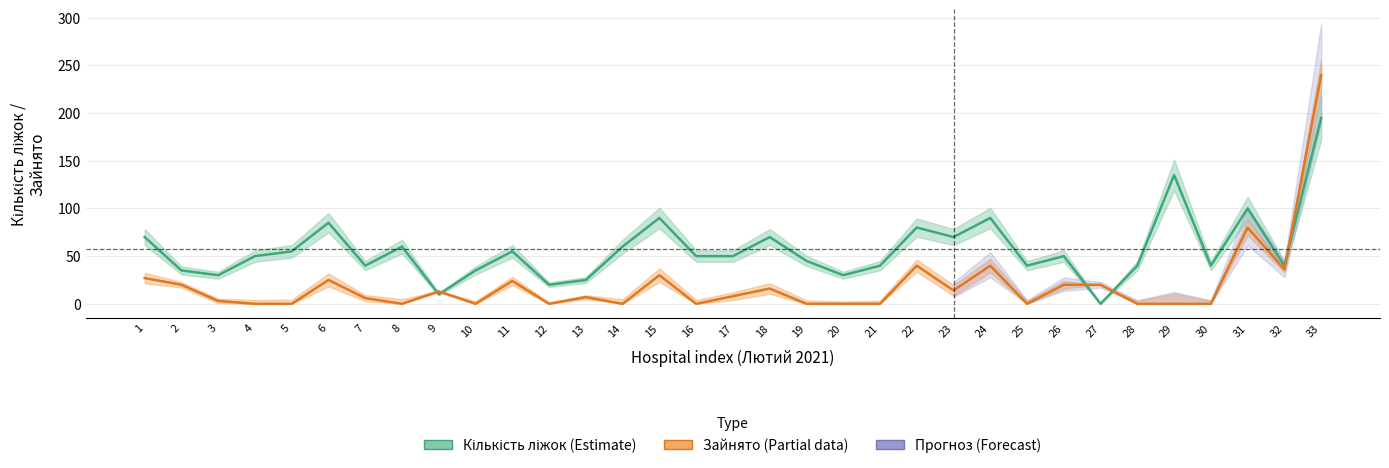

Rank the categories by Кількість ліжок (beds) value from highest to lowest.

33, 29, 31, 15, 24, 6, 22, 1, 18, 23, 8, 14, 5, 11, 4, 16, 17, 26, 19, 7, 21, 25, 28, 30, 32, 2, 10, 3, 20, 13, 12, 9, 27